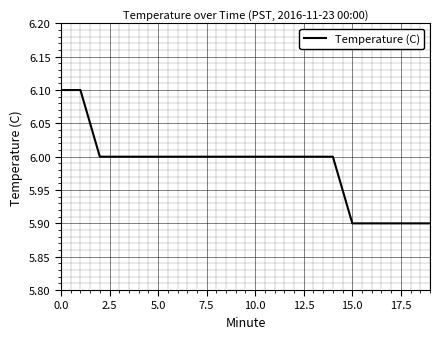

What is the minimum value shown in the chart?

5.9